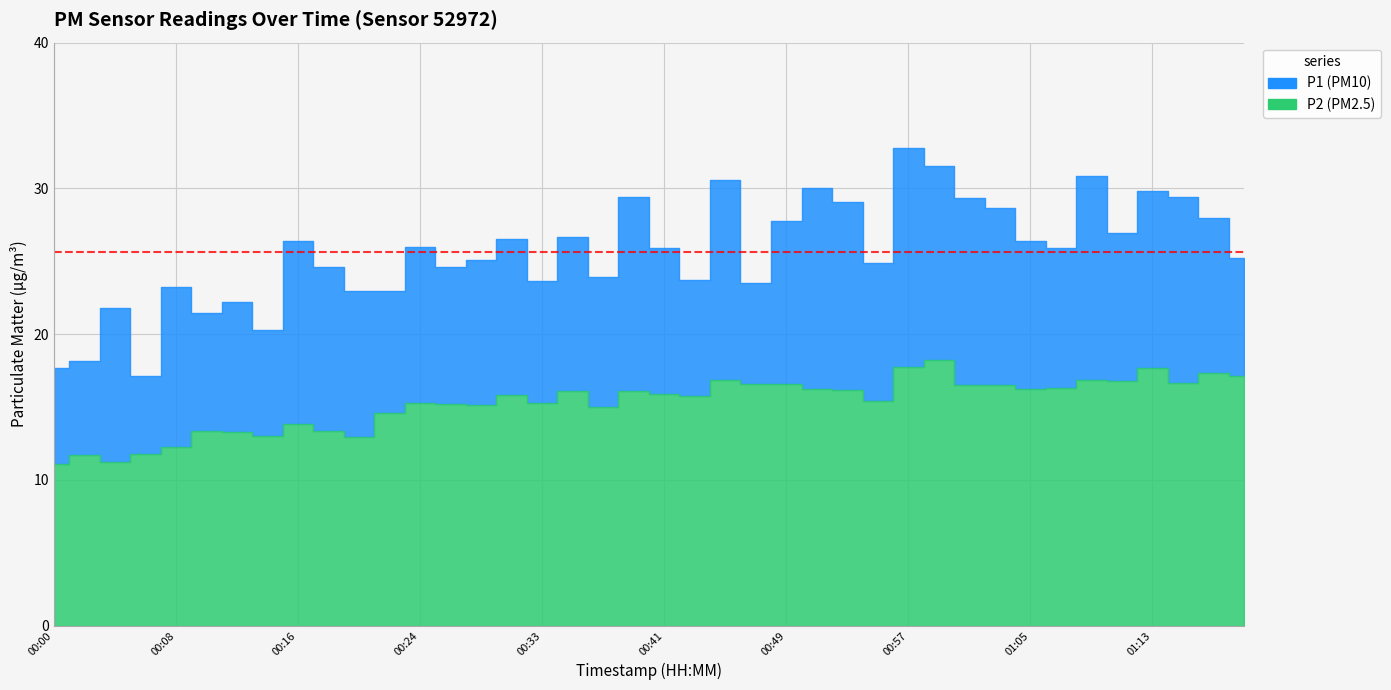

Which series has the widest spread of values?

P1